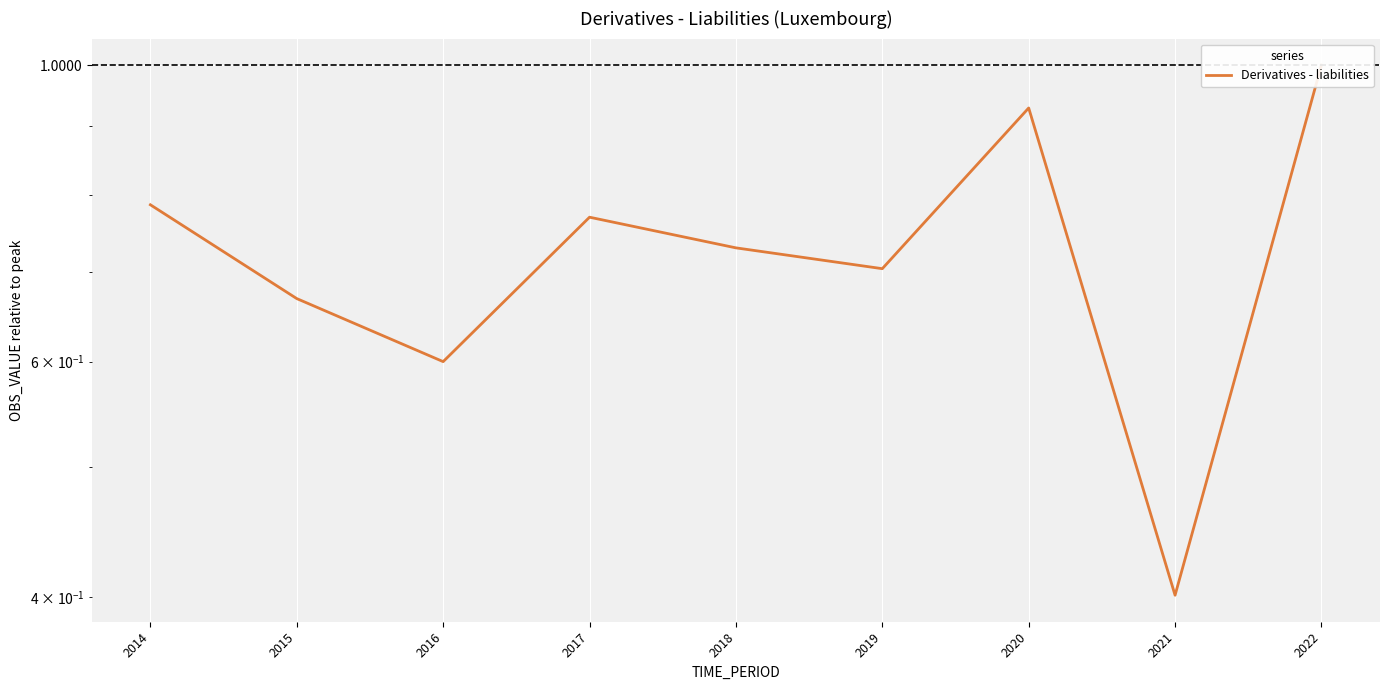

Reading right to left, what are all the values shown in this chart?

2022=1.0	2021=0.4	2020=0.9	2019=0.7	2018=0.7	2017=0.8	2016=0.6	2015=0.7	2014=0.8